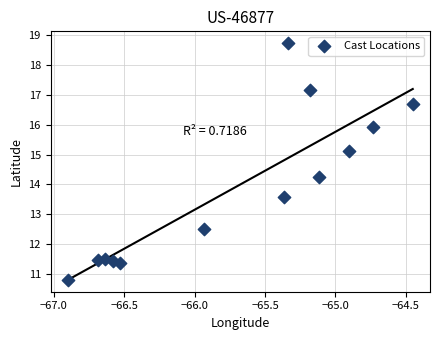

What is the range of X values (max minus min)?

2.5